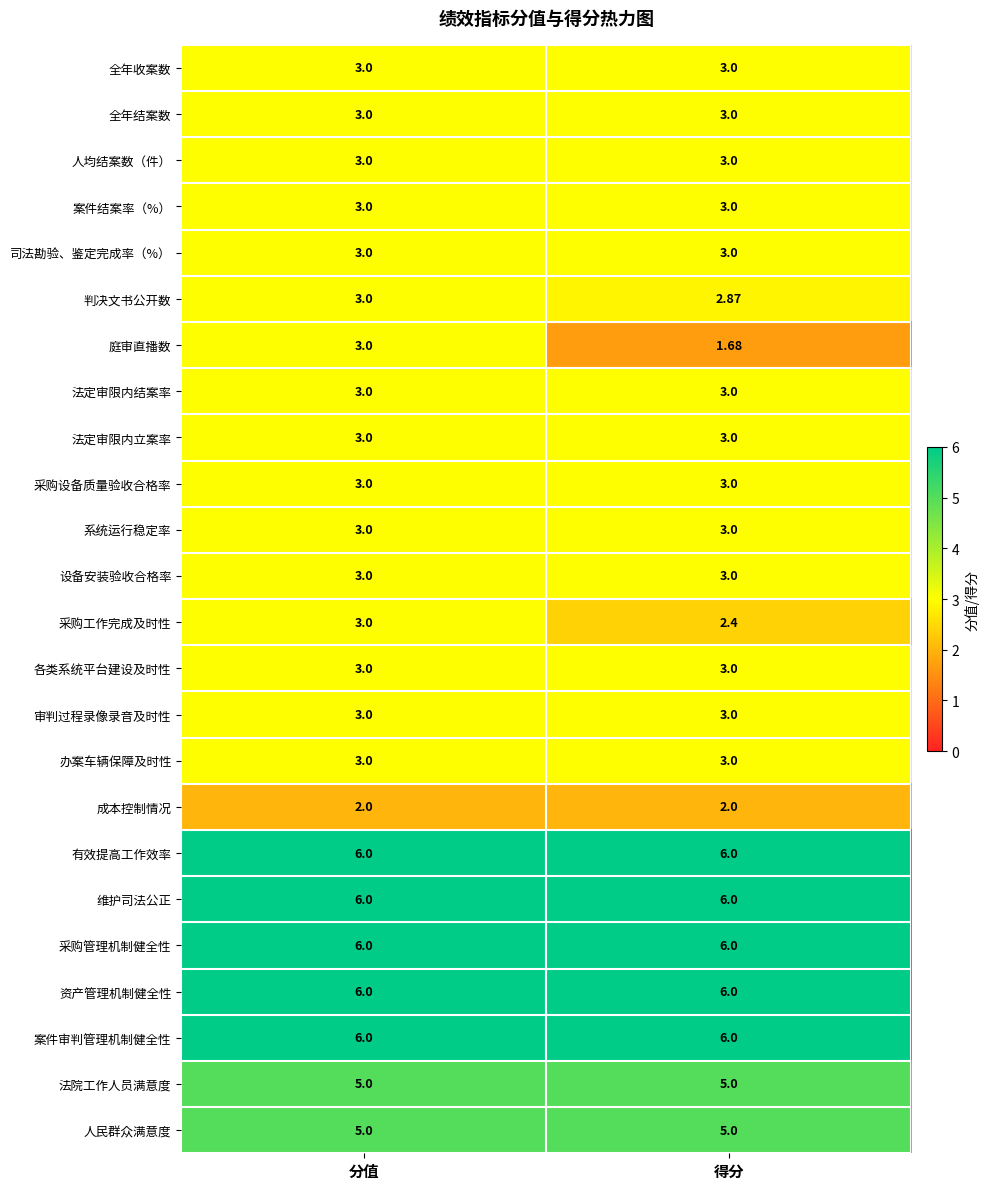

Which label corresponds to the smallest value in the chart?

得分